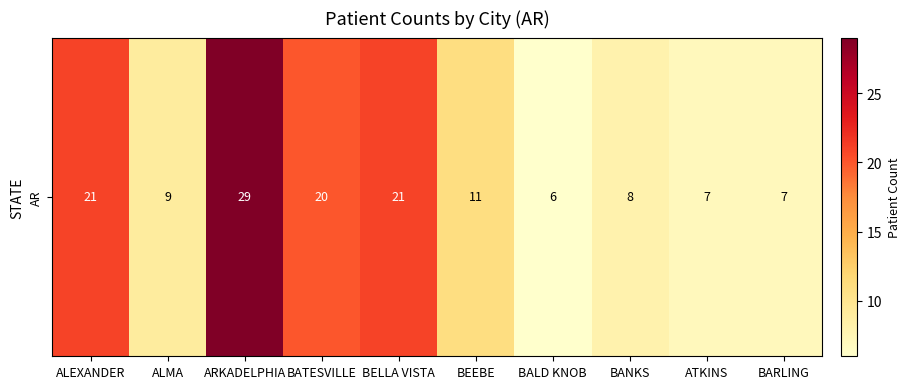

At which label is the value closest to 17?

BATESVILLE